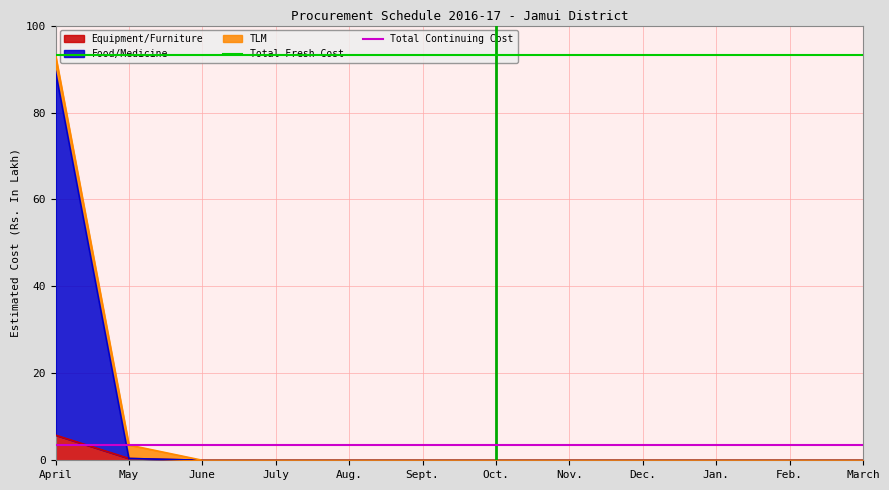

At which category is the sum across all series the highest?

April